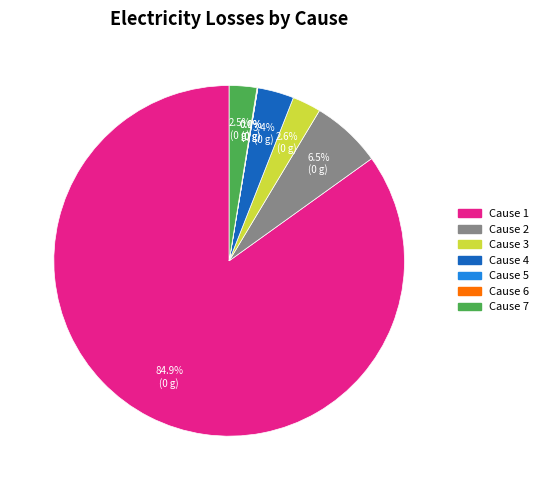

Does any single category account for the majority?

Yes